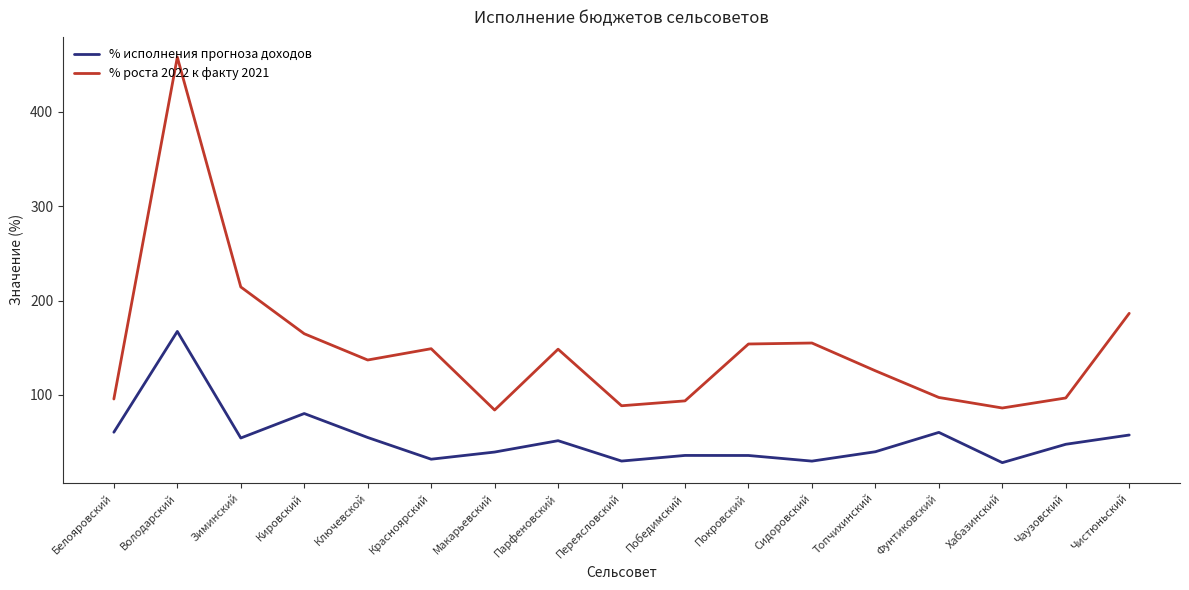

How many lines are shown in the chart?

2